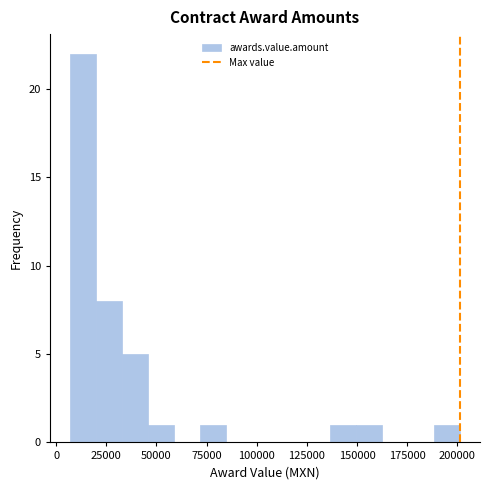

Around what value on the x-axis is the tallest bar? Give the approximate position of its centre, as read against the axis.

15000